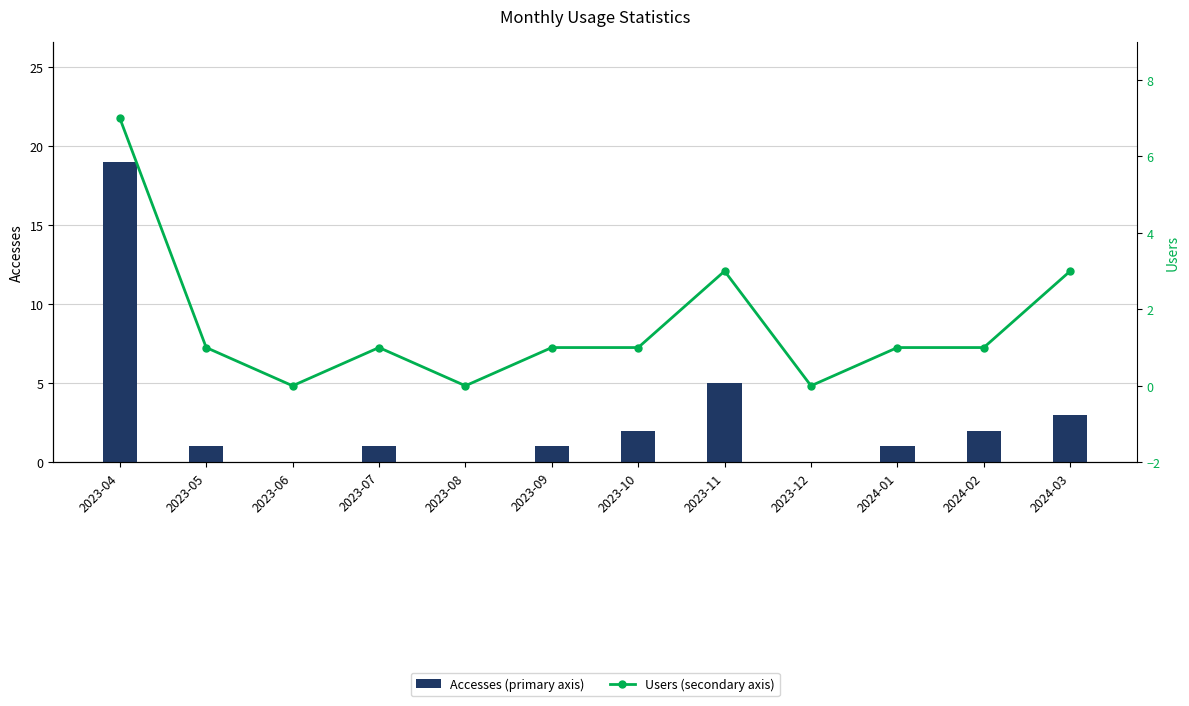

The value of Accesses at 2024-01 is 1. True or false?

True